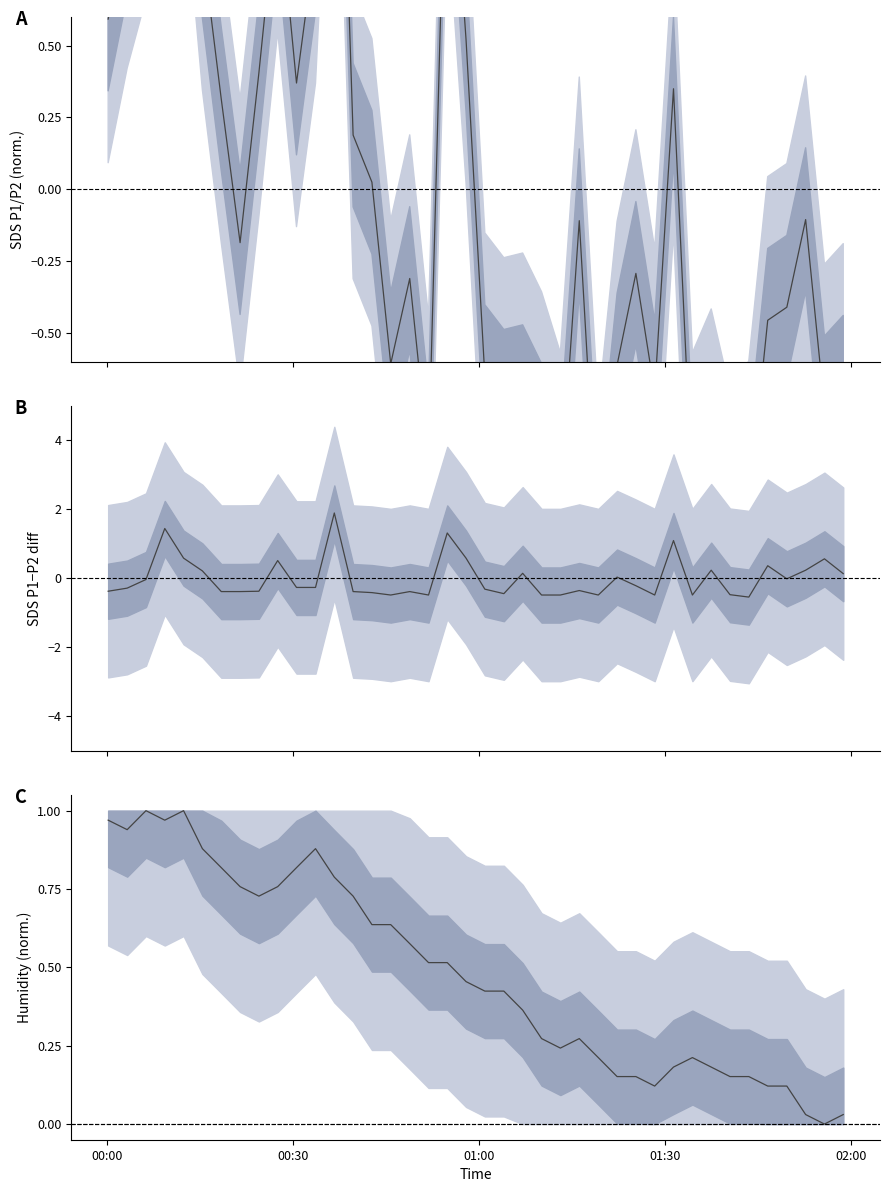

How many values in SDS P1-P2 diff are below zero?

25